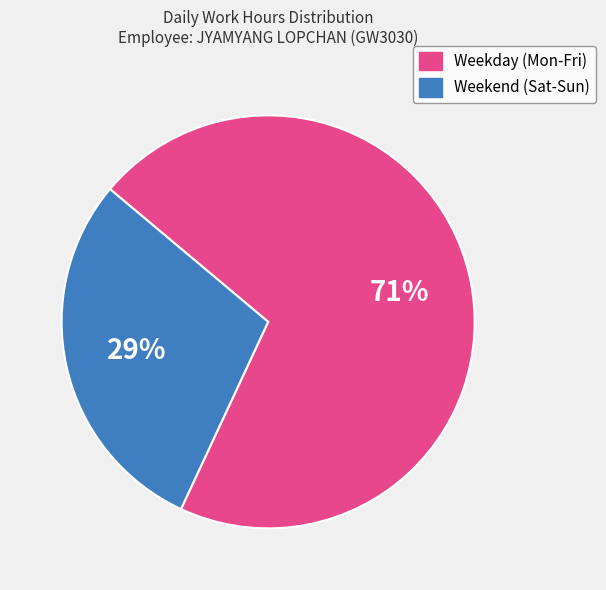

Is it true that Weekend (Sat-Sun) is 23% of the pie?

False